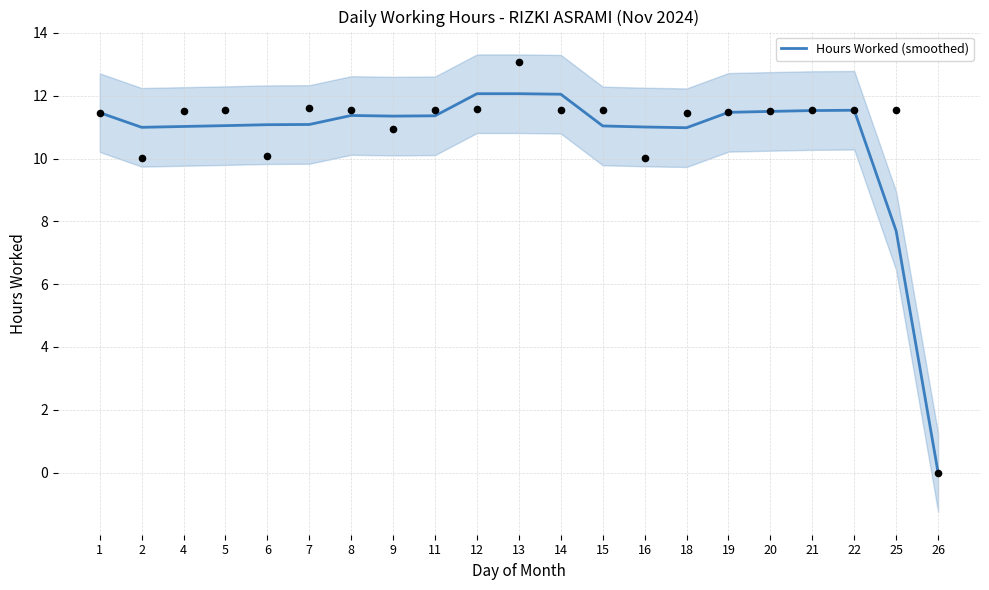

What is the ratio of the value at 16 to the value at 11?

1.0